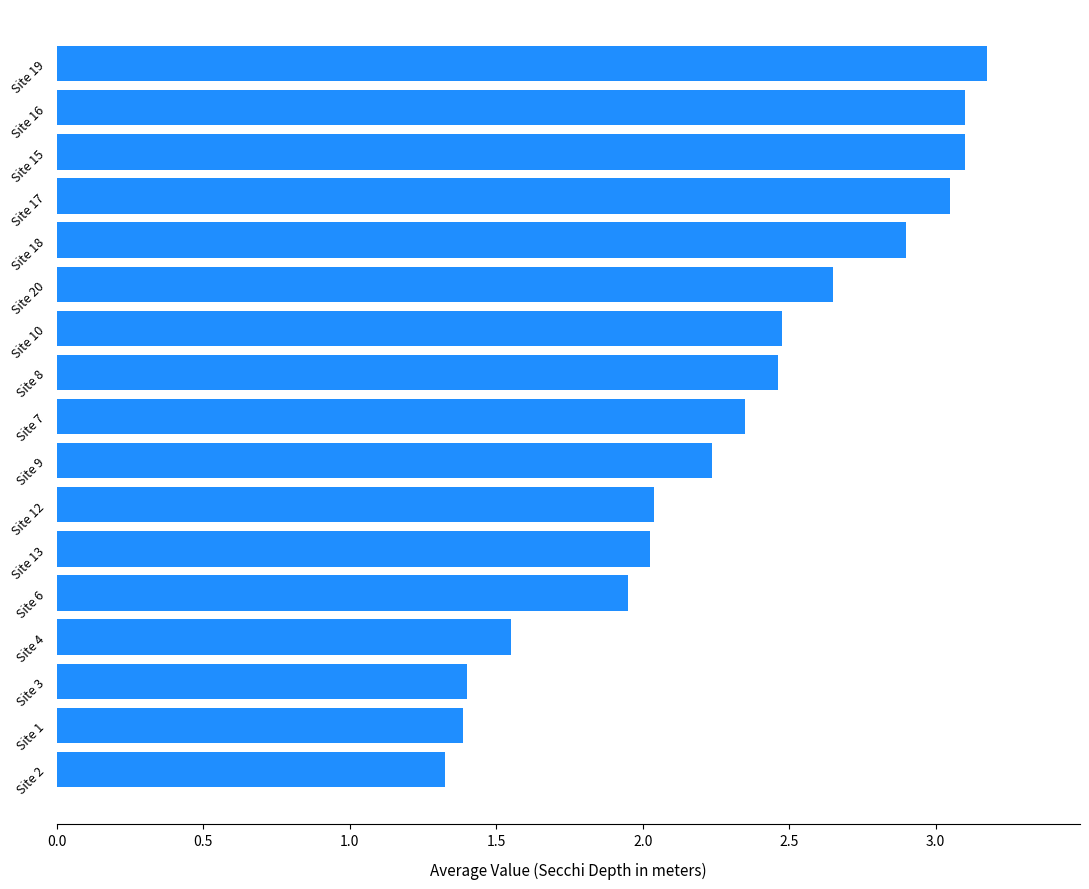

What is the average value?

2.3